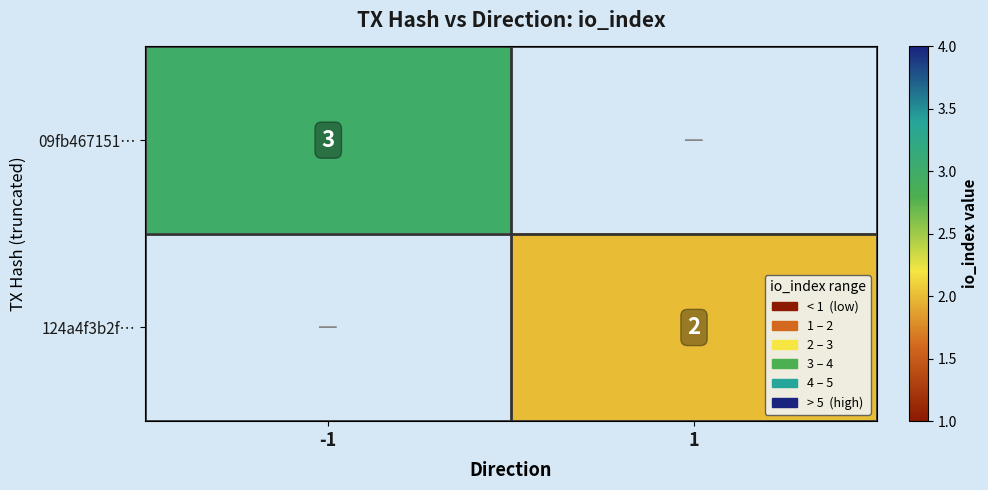

At which category does the chart reach its peak across all series?

-1